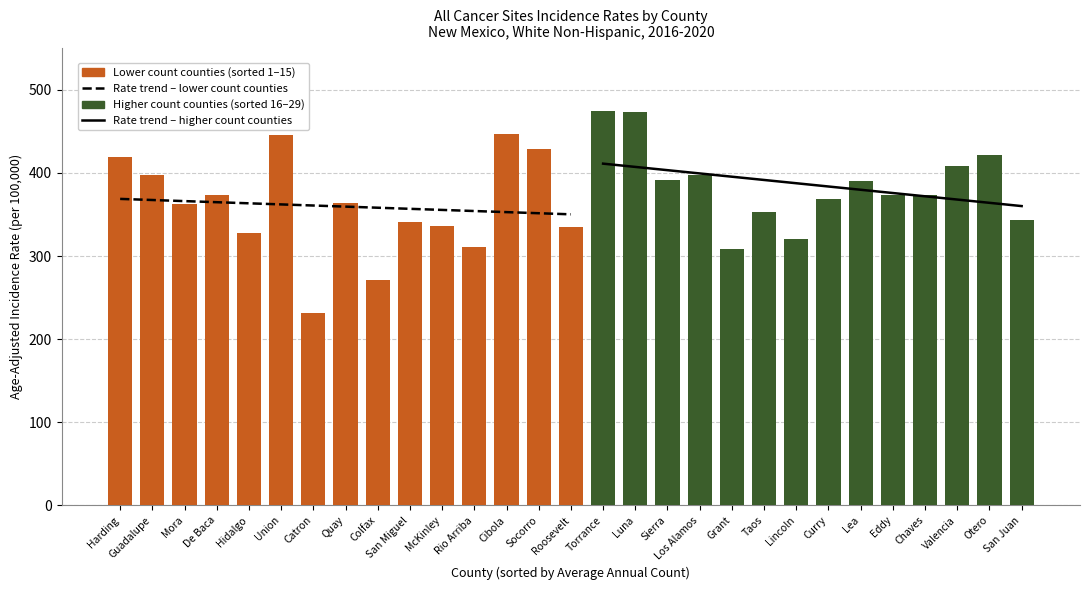

At which label is Age-Adjusted Rate closest to 353?

Taos